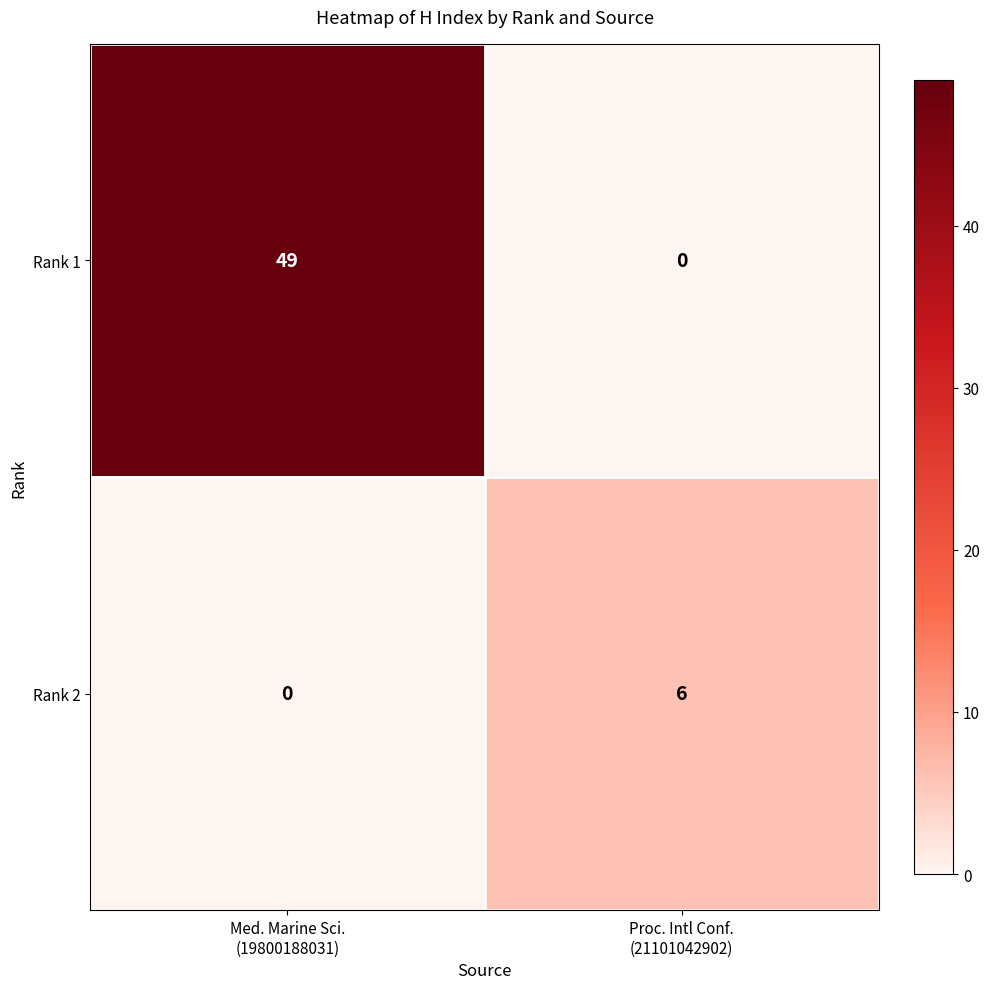

At how many categories does at least one series exceed 4?

2